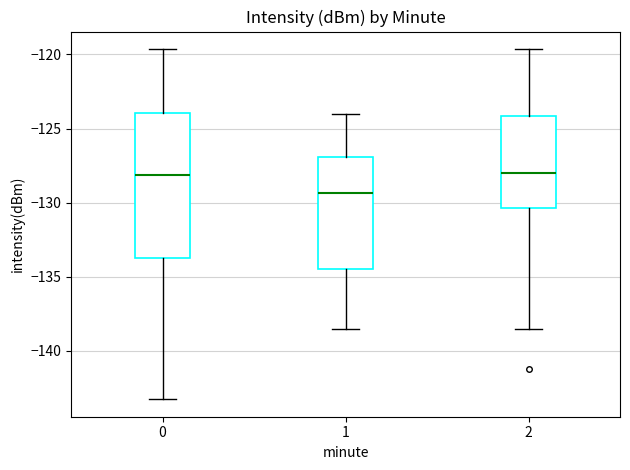

Comparing the boxes themselves (not the whiskers), which one is the tallest?

0